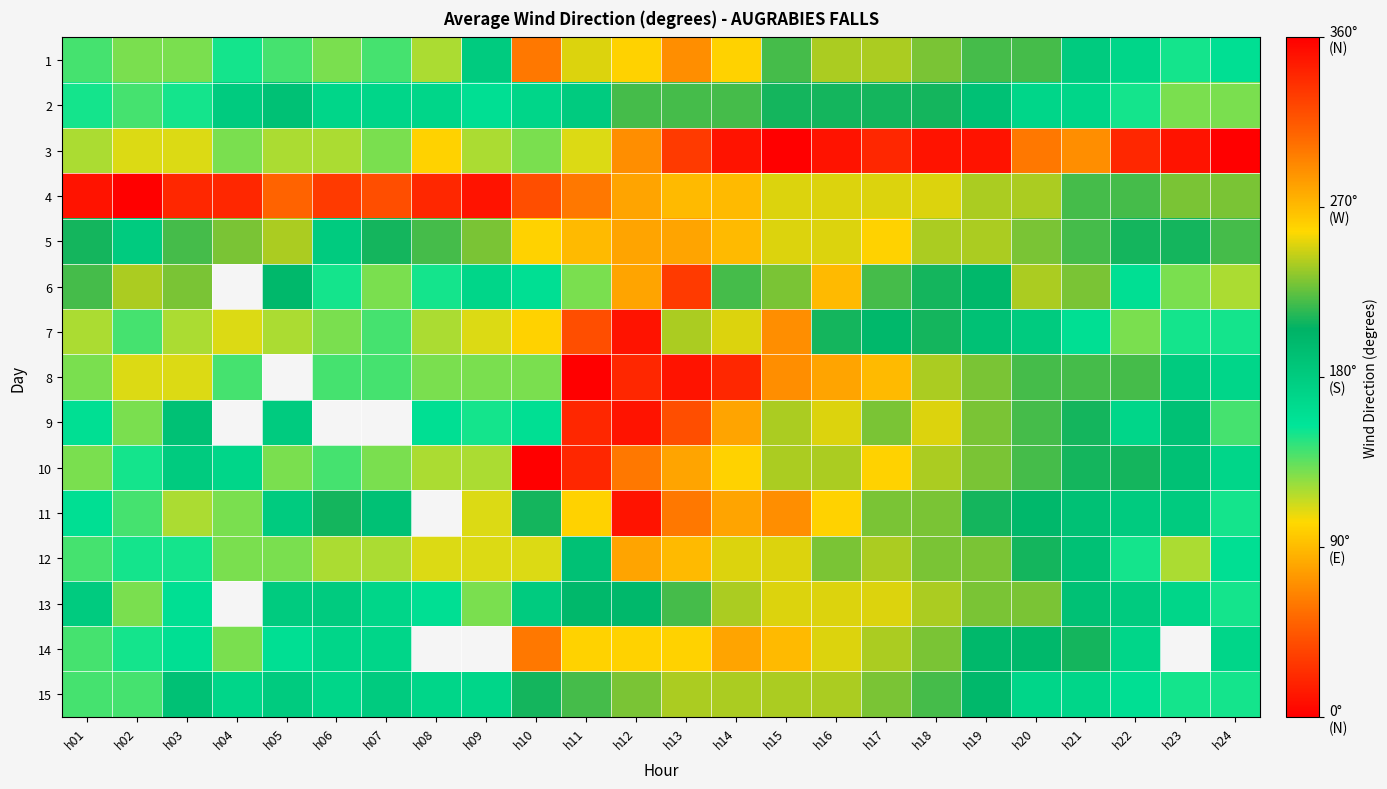

At which category is the sum across all series the highest?

h13